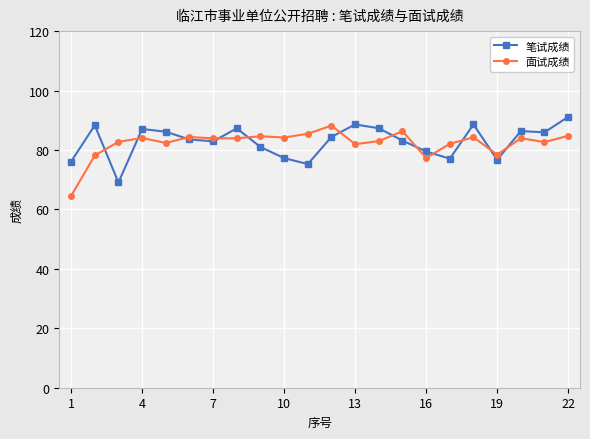

How many intersections are there between 笔试成绩 and 面试成绩?

12